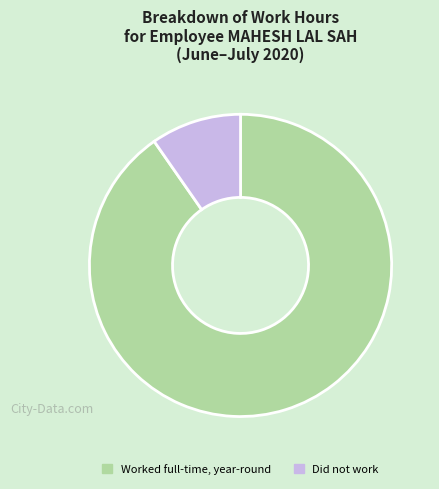

True or false: Did not work accounts for 10% of the total.

True